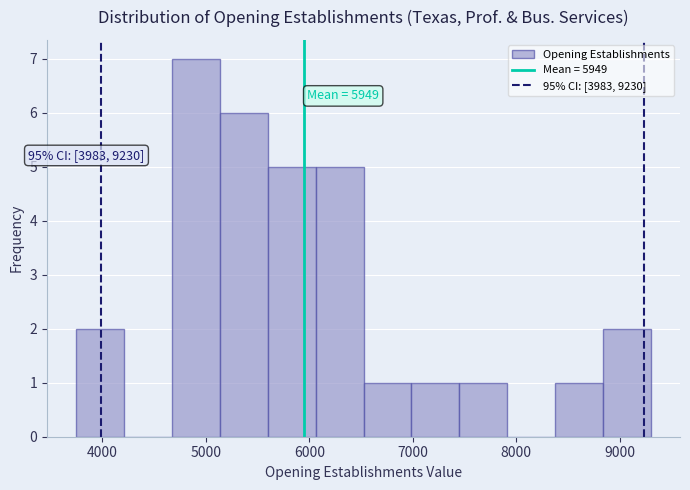

Which range on the x-axis has the tallest bar?

4700 to 5100